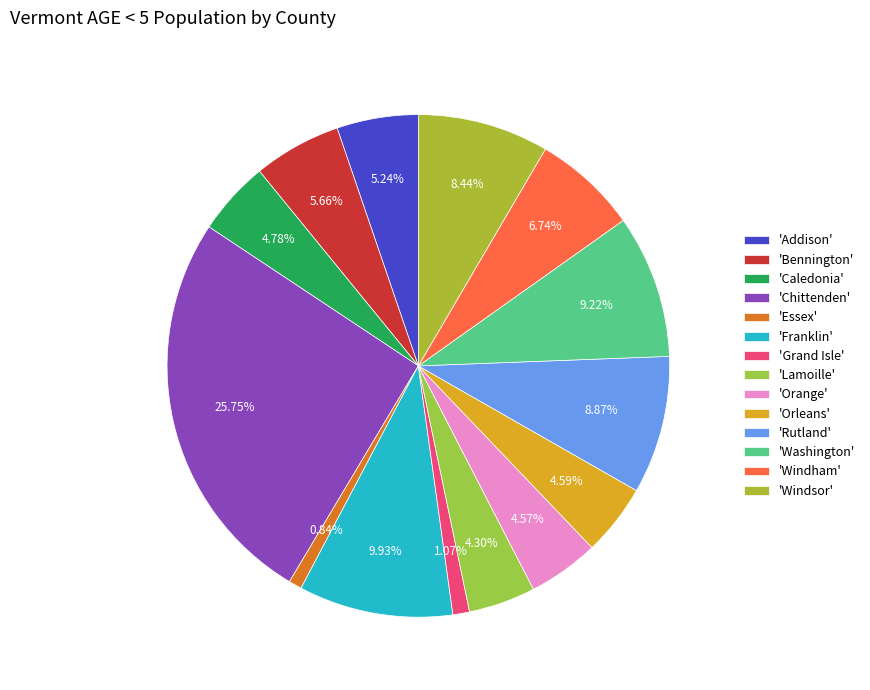

Which slice is the smallest?

Essex